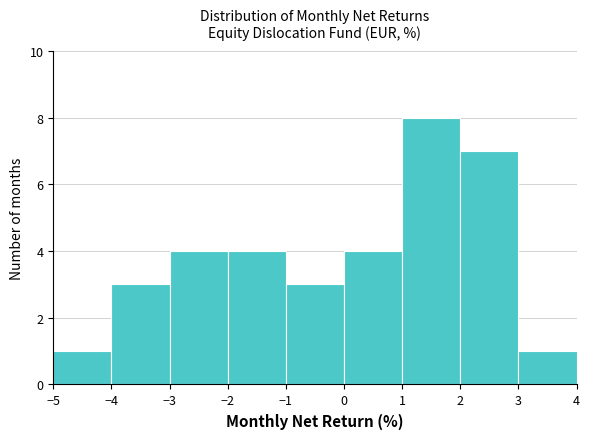

Reading left to right, list every bar in this chart as the range it spans on the x-axis followed by its height. The values are not printed on the chart, so give them approximately, as read against the axis.

-5 to -4: 1
-4 to -3: 3
-3 to -2: 4
-2 to -1: 4
-1 to 0: 3
0 to 1: 4
1 to 2: 8
2 to 3: 7
3 to 4: 1